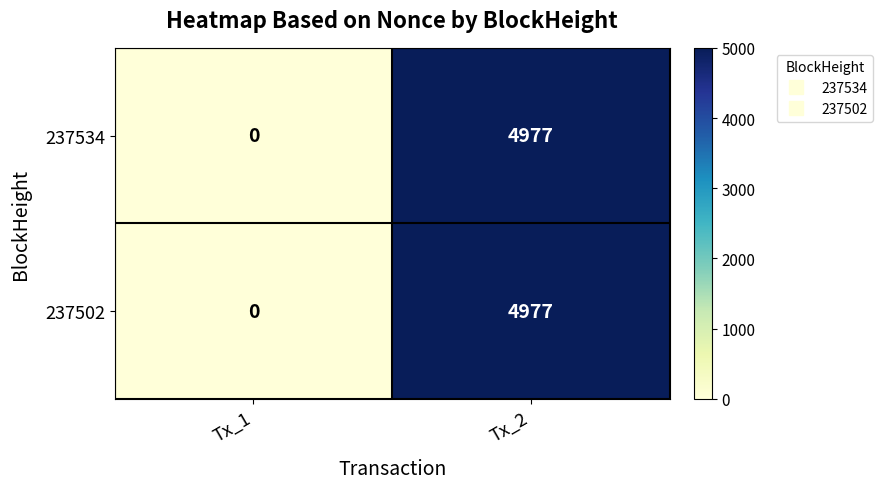

At which category does the chart reach its peak across all series?

Tx_2